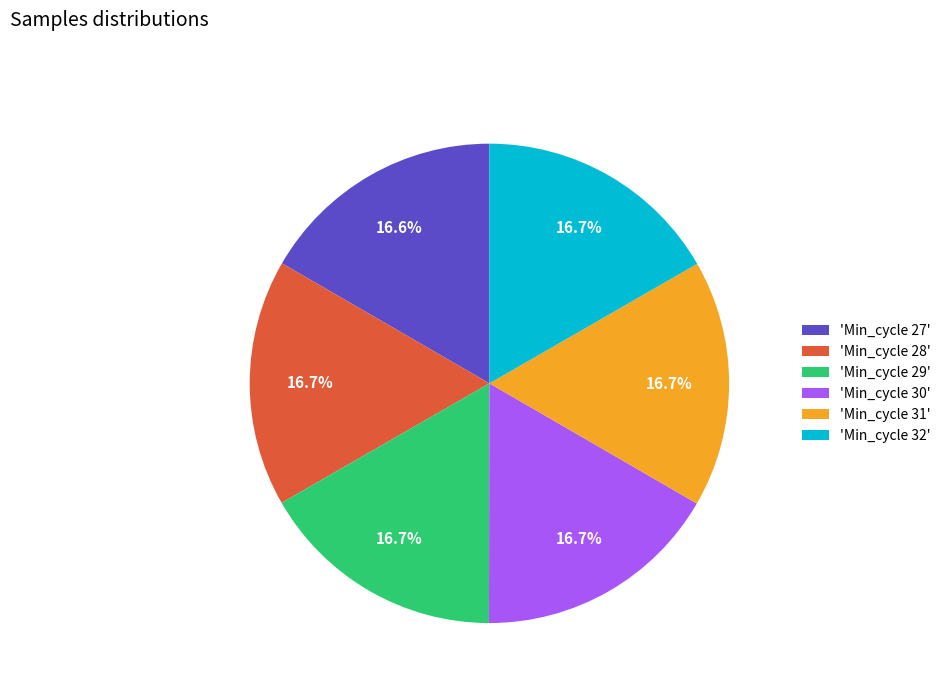

Approximately how many times larger is the value at 'Min_cycle 27' compared to 'Min_cycle 28'?

1.0